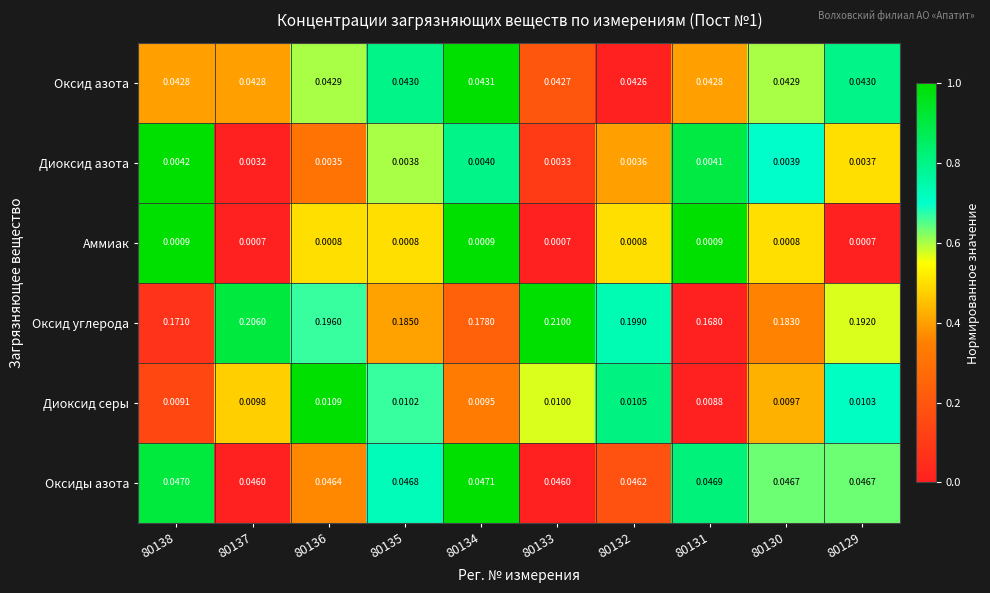

Which series has the widest spread of values?

Оксид углерода